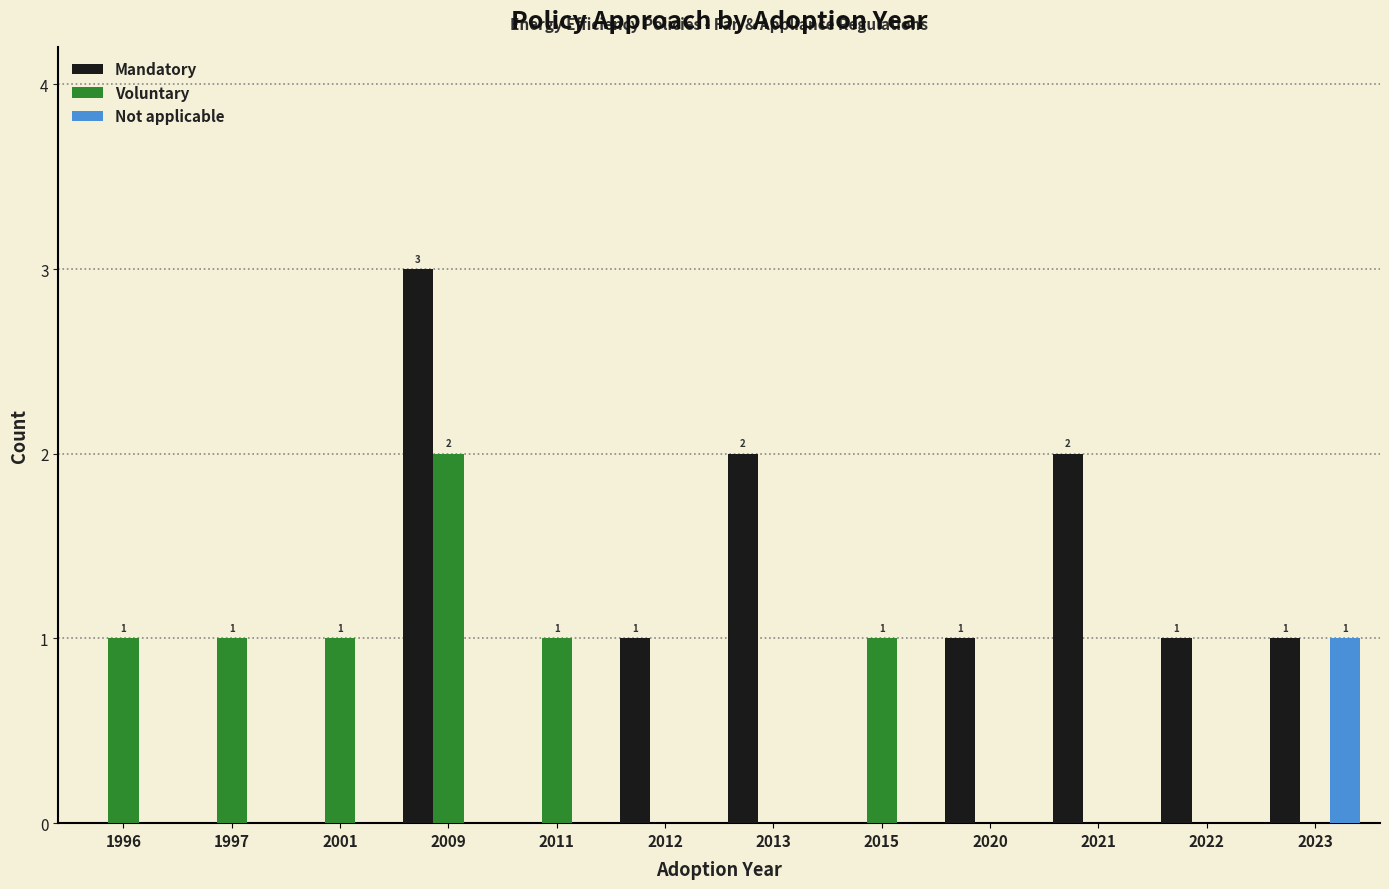

Is it true that Voluntary equals 0 at 2020?

True